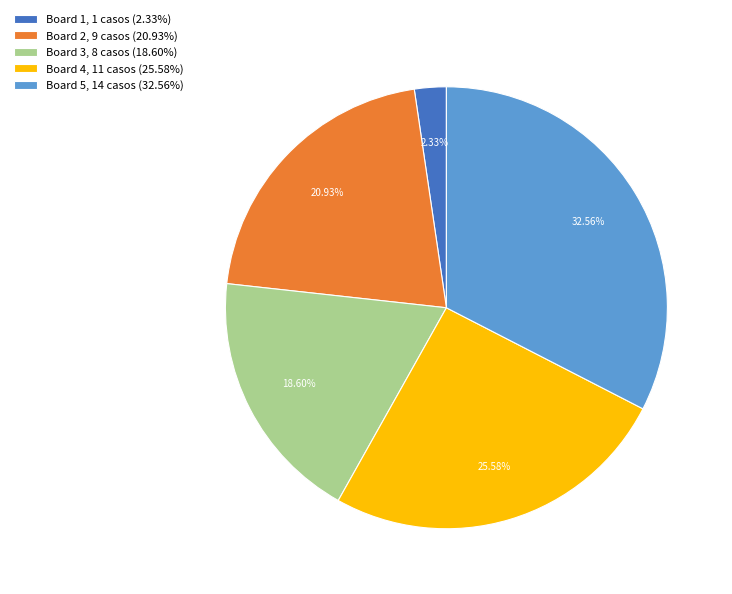

Which category has the smallest portion of the pie?

Board 1